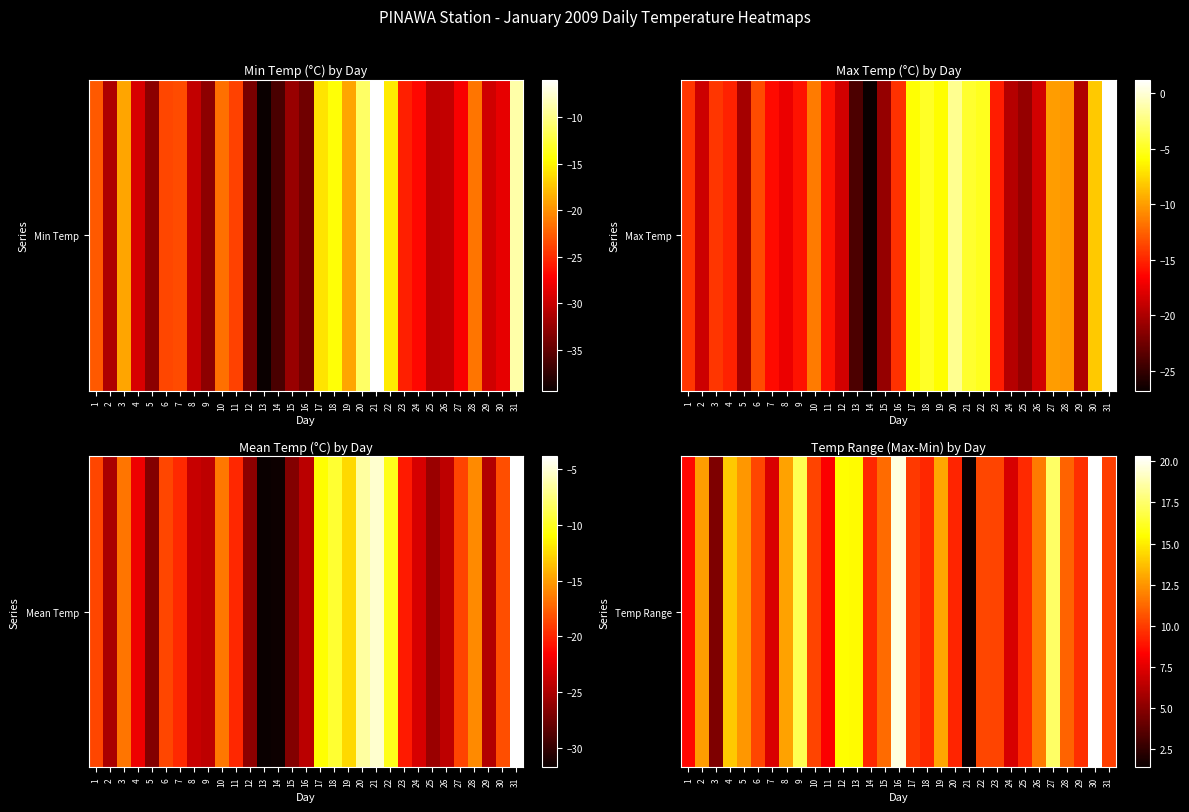

The value at 24 is 7.2. True or false?

True